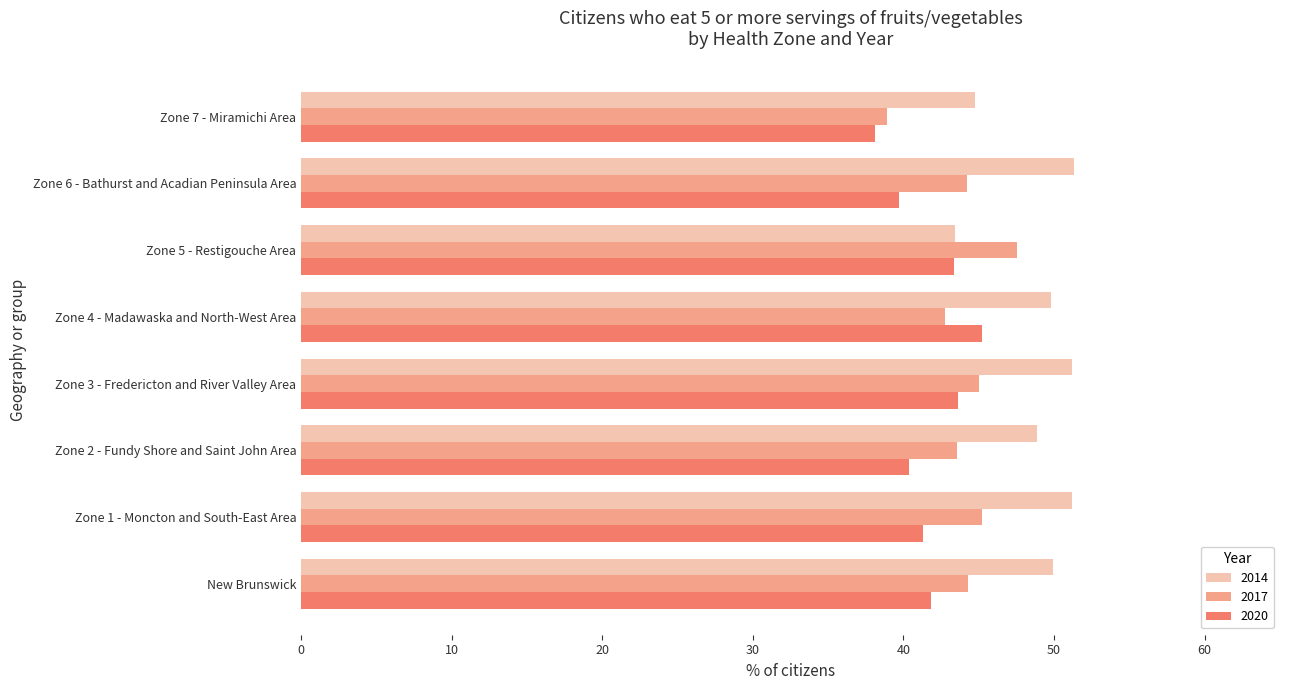

The value of 2017 at Zone 3 - Fredericton and River Valley Area is 45.0. True or false?

True